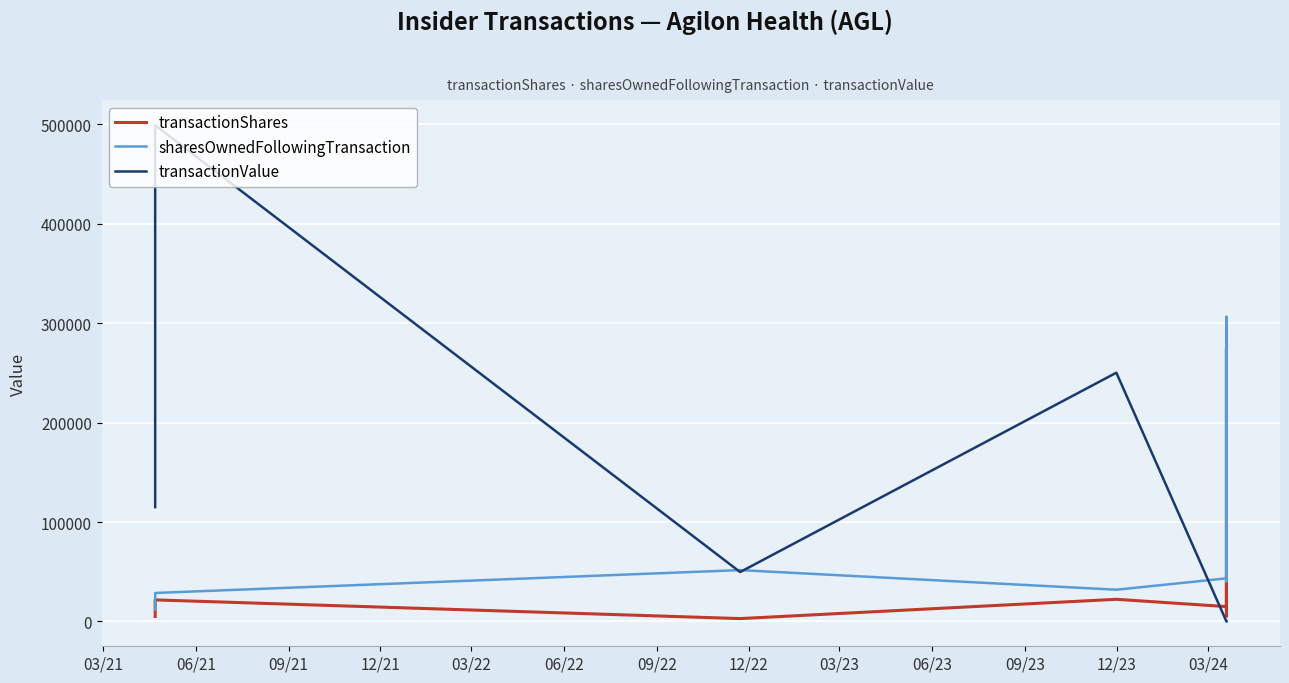

What is the difference between the maximum and second lowest values in the transactionShares series?

269455